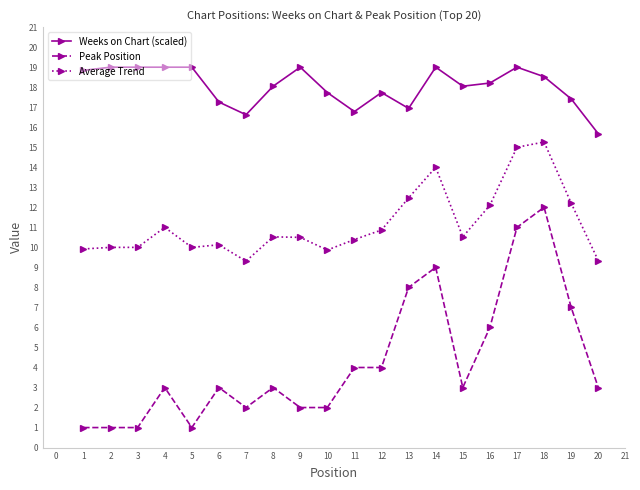

The value of Peak Position at 4 is 0.5. True or false?

False